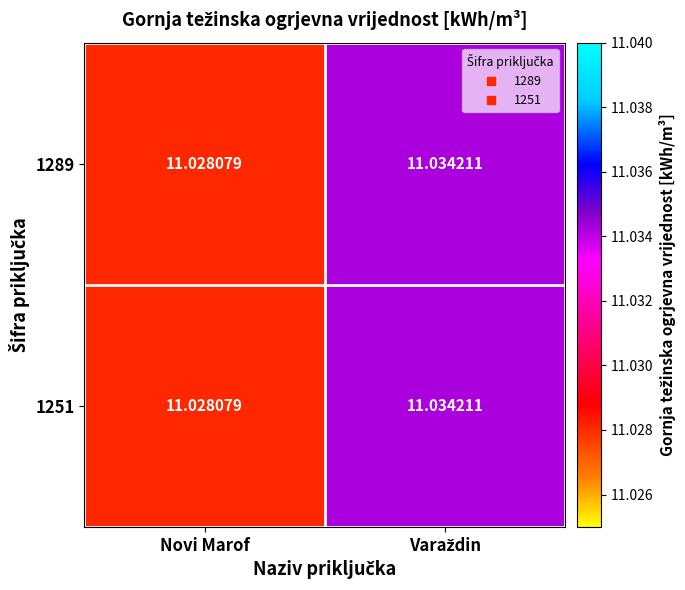

At which label is 1251 closest to 11?

Novi Marof